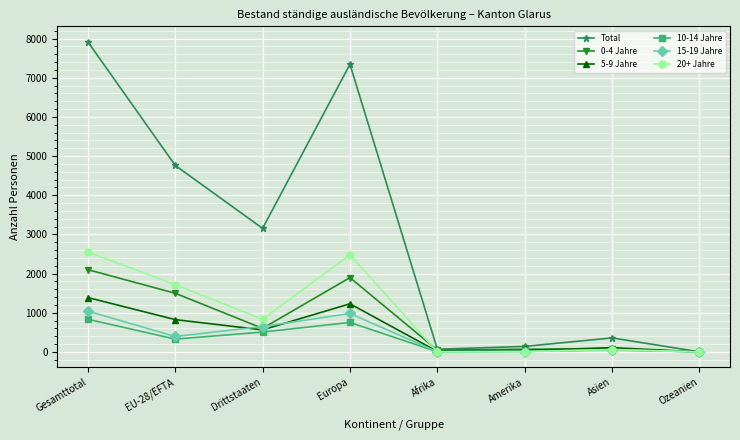

List the series in order of their peak value, highest first.

Total, 20+ Jahre, 0-4 Jahre, 5-9 Jahre, 15-19 Jahre, 10-14 Jahre